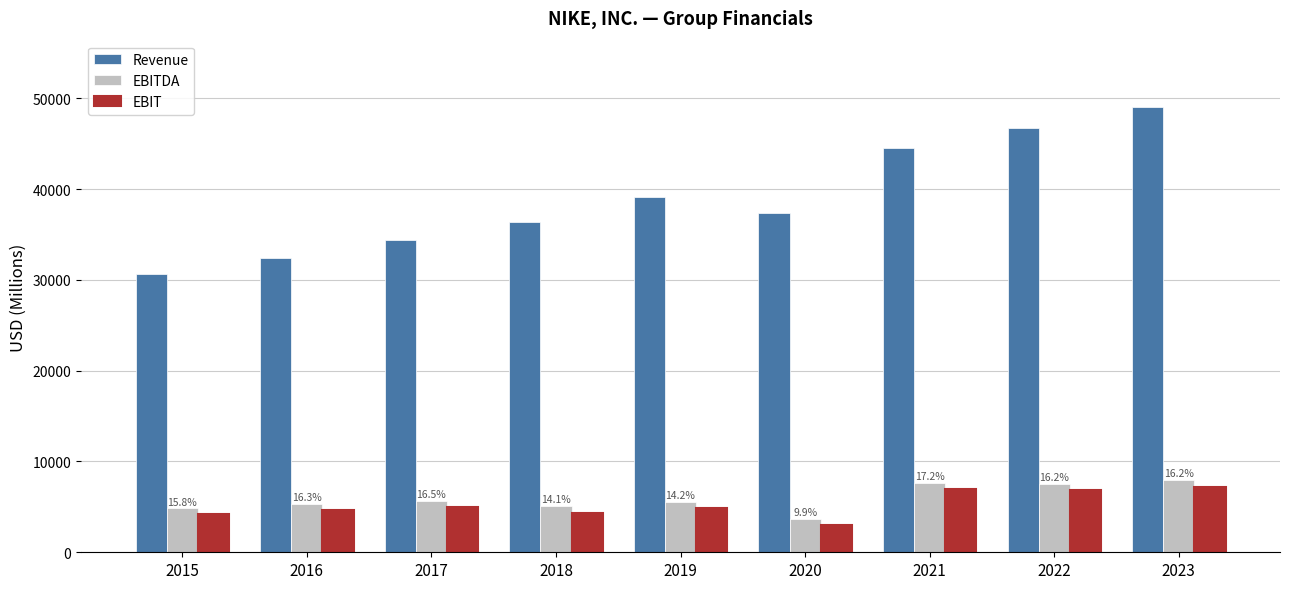

At which label does EBITDA first exceed 5555?

2017